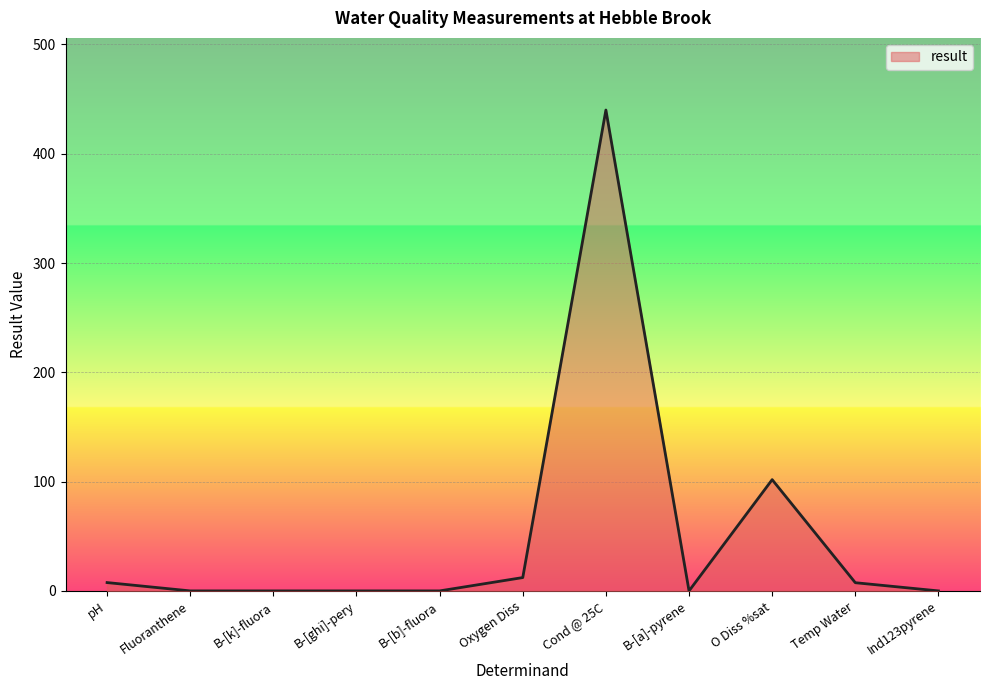

What is the greatest value displayed?

440.0